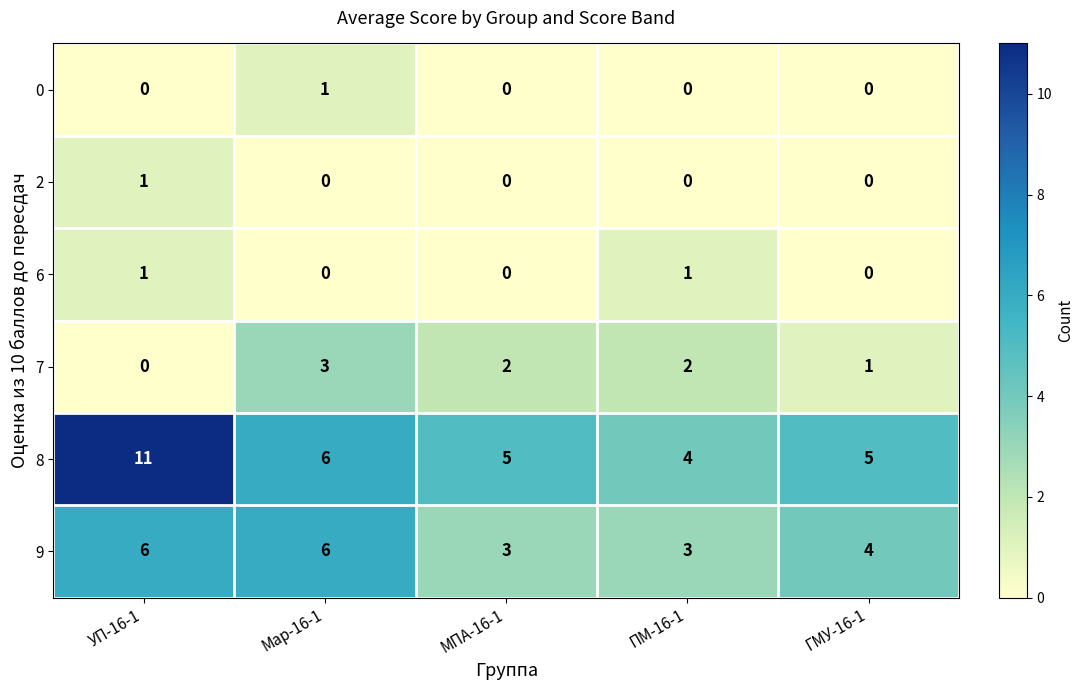

At which label is 8 closest to 7?

Мар-16-1